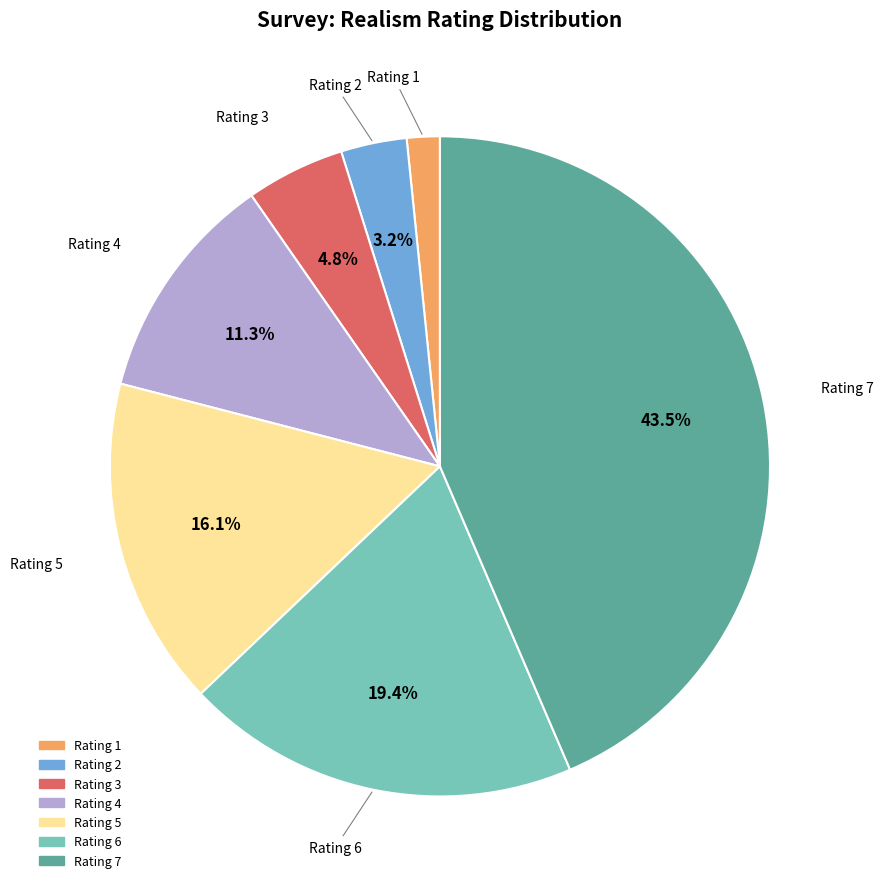

Is there a majority slice in this chart?

No